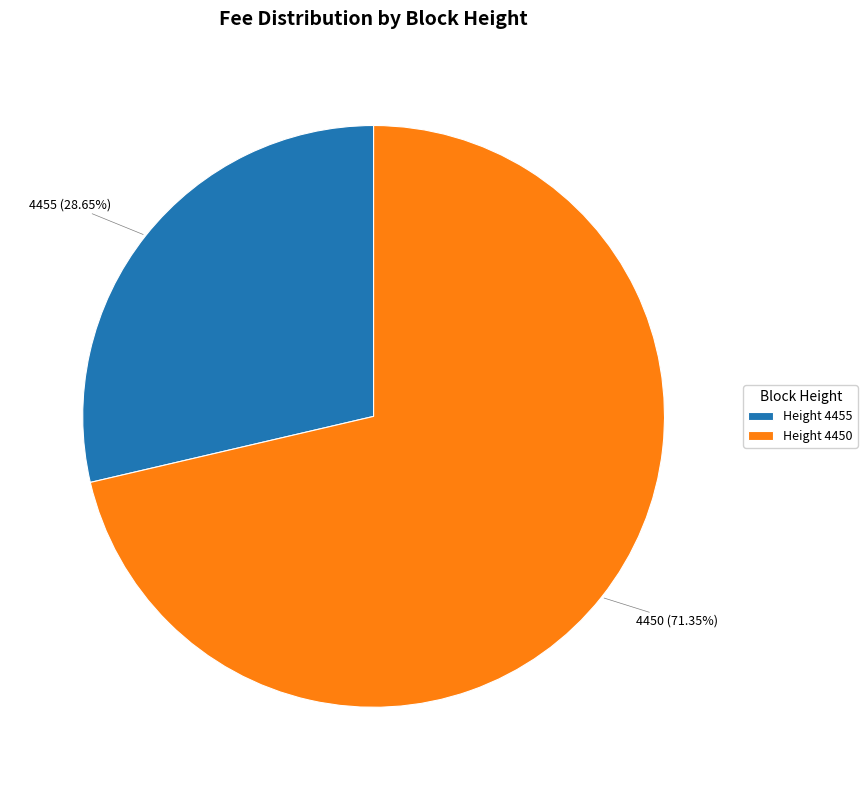

Is the sum of 4450 and 4455 greater than half?

Yes